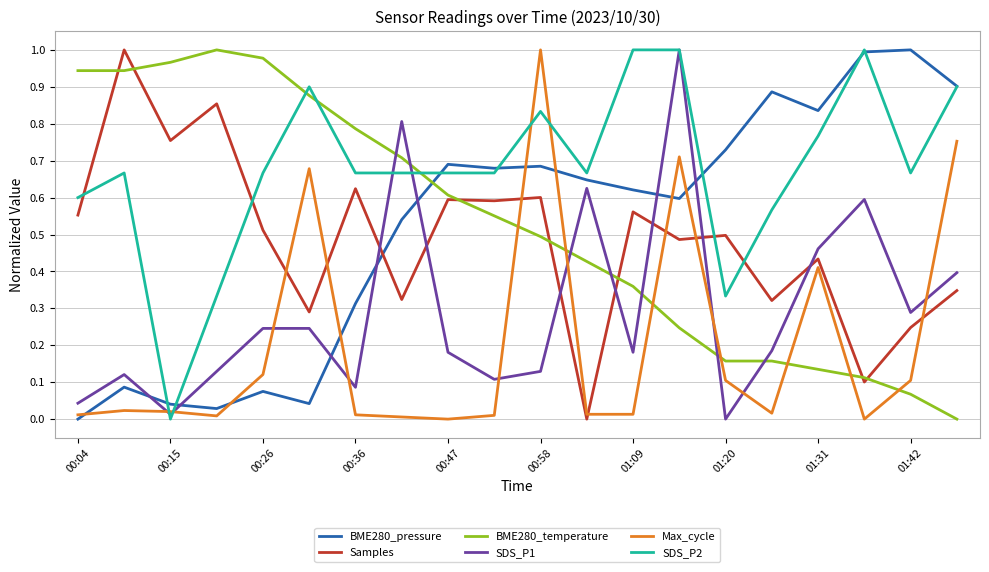

Count the number of categories in the chart.

20